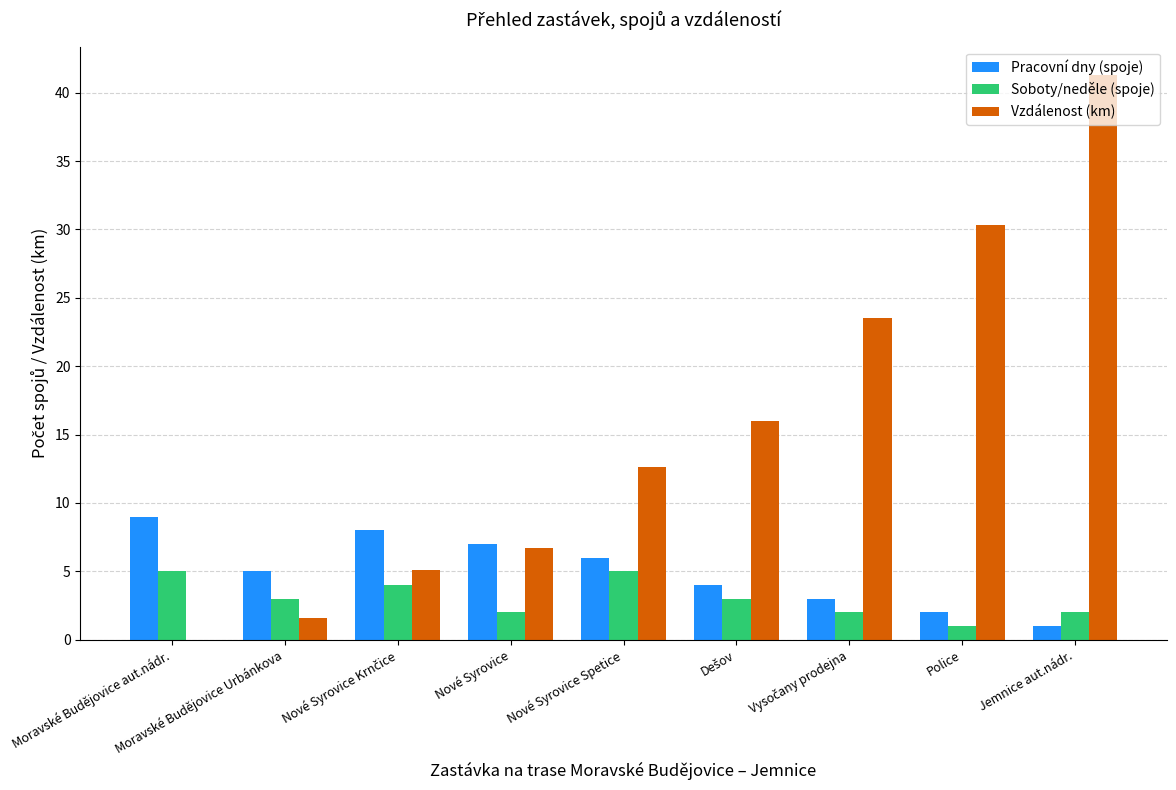

The Pracovní dny (spoje) series shows 2.0 at Police. True or false?

True